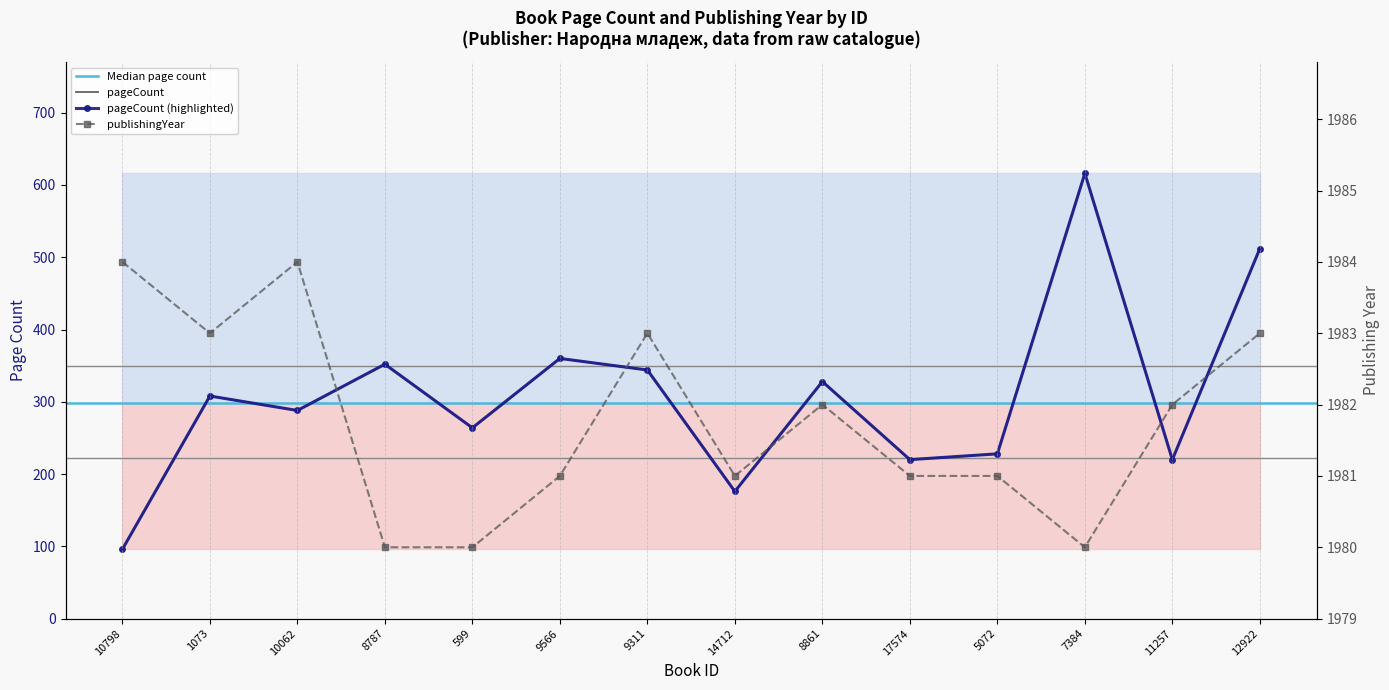

What is the highest value of the pageCount series?

616